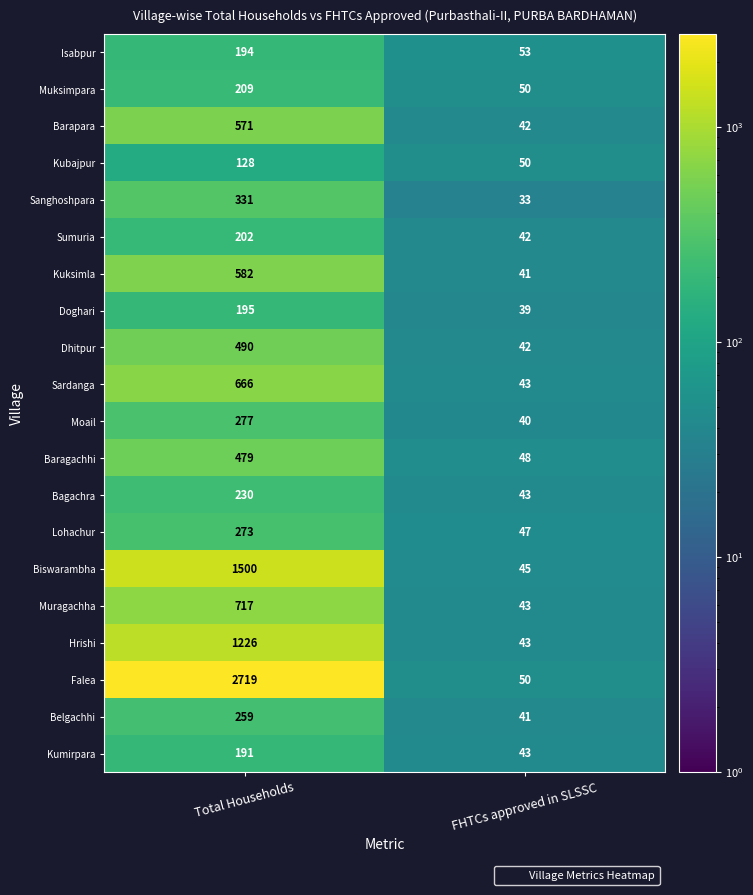

What is the difference between the maximum and minimum values in the Kuksimla series?

541